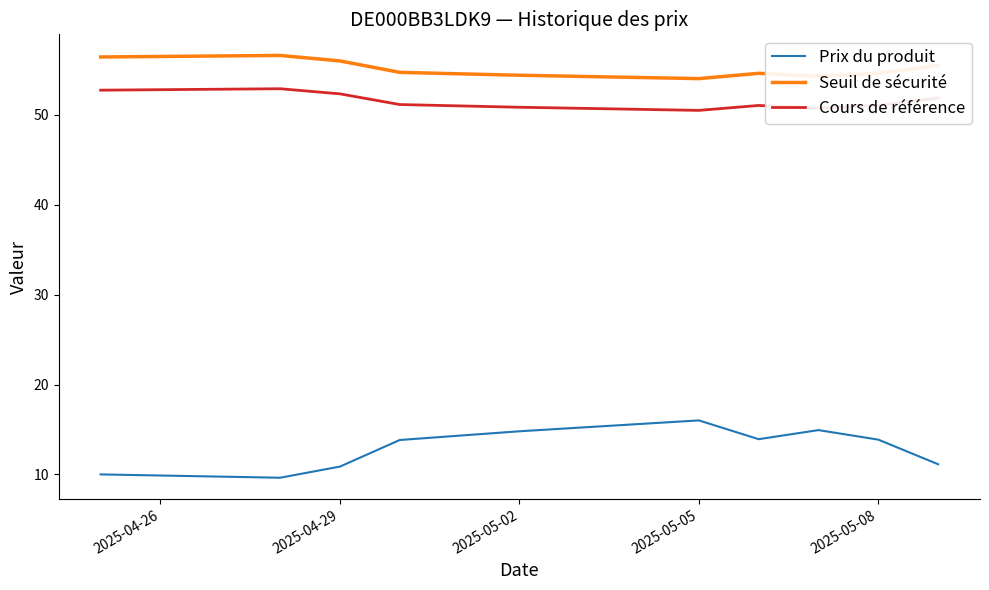

True or false: Cours de référence and Seuil de sécurité cross at least once.

False